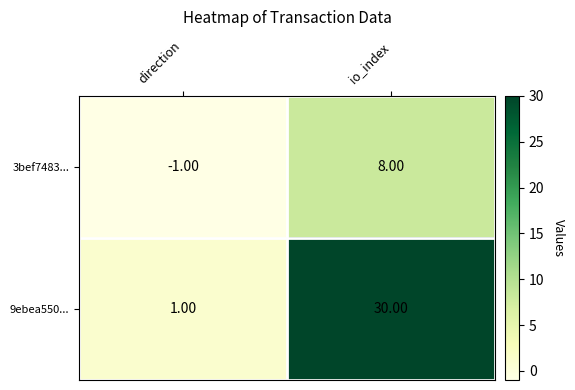

Which category has the highest value in the 3bef7483... series?

io_index